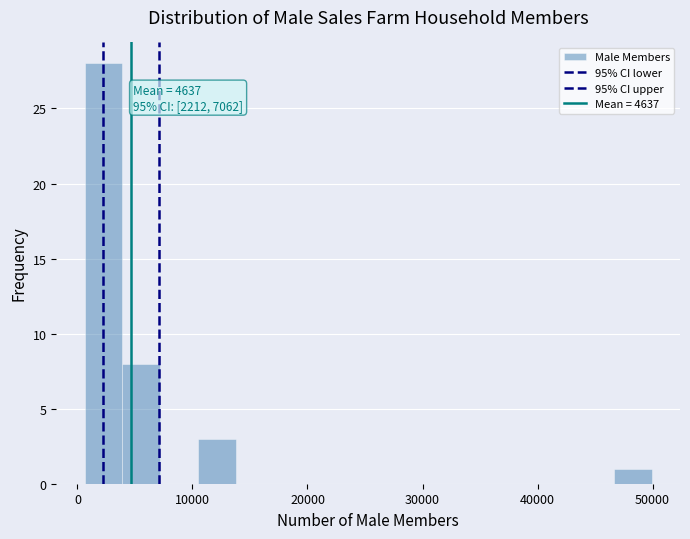

Around what value on the x-axis is the tallest bar? Give the approximate position of its centre, as read against the axis.

2000